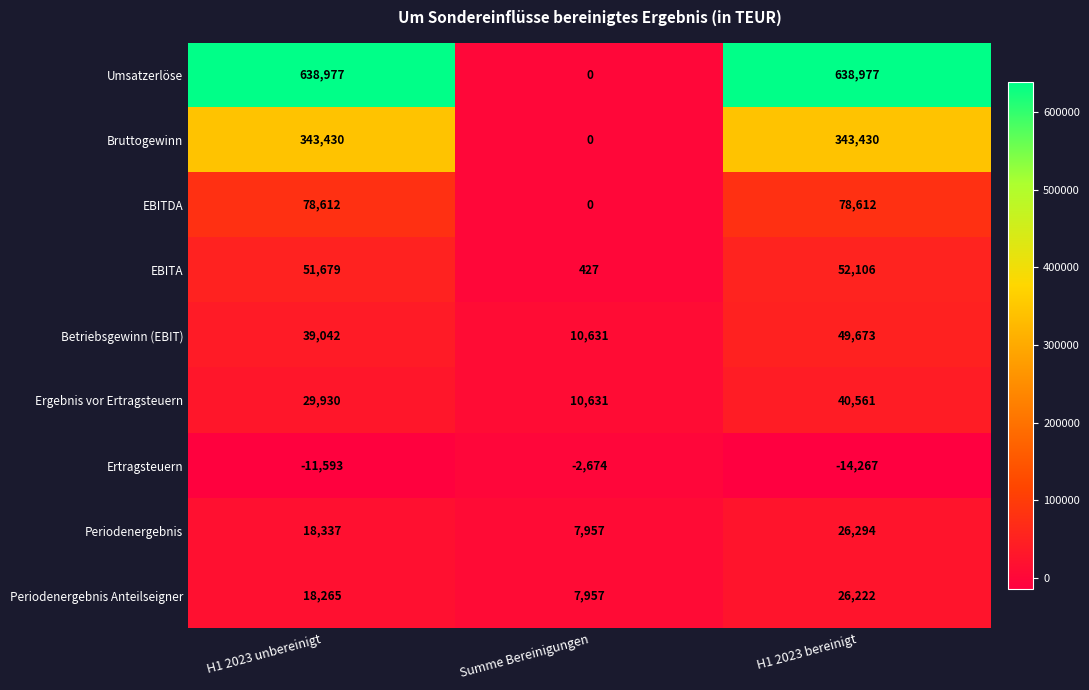

Rank the series by their maximum value, from lowest to highest.

Ertragsteuern, Periodenergebnis Anteilseigner, Periodenergebnis, Ergebnis vor Ertragsteuern, Betriebsgewinn (EBIT), EBITA, EBITDA, Bruttogewinn, Umsatzerlöse